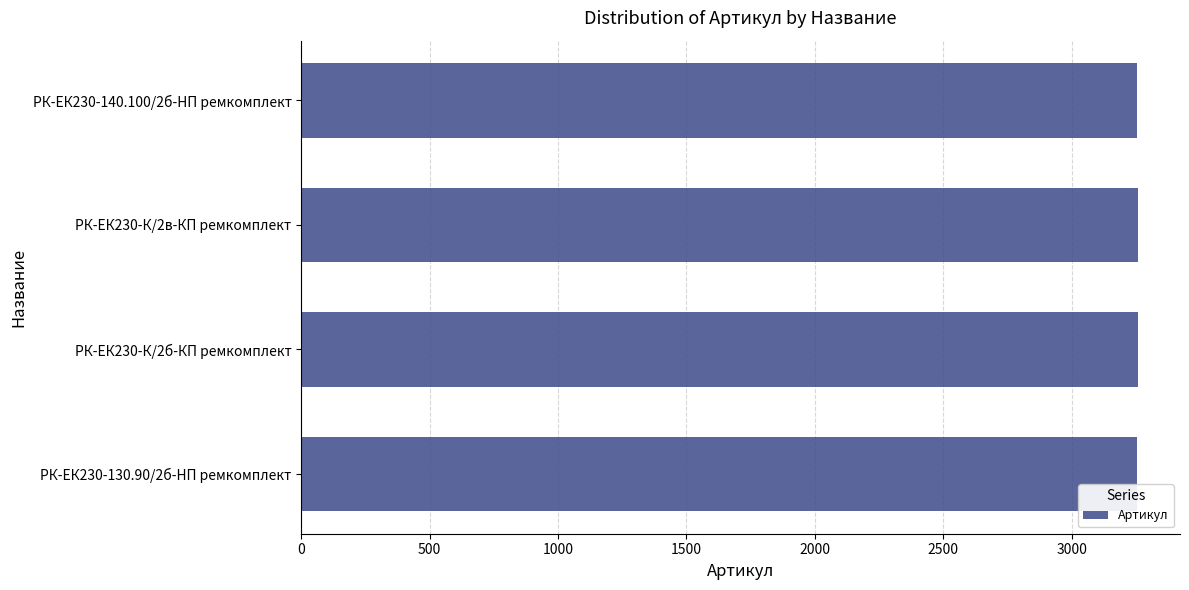

Count the number of categories in the chart.

4